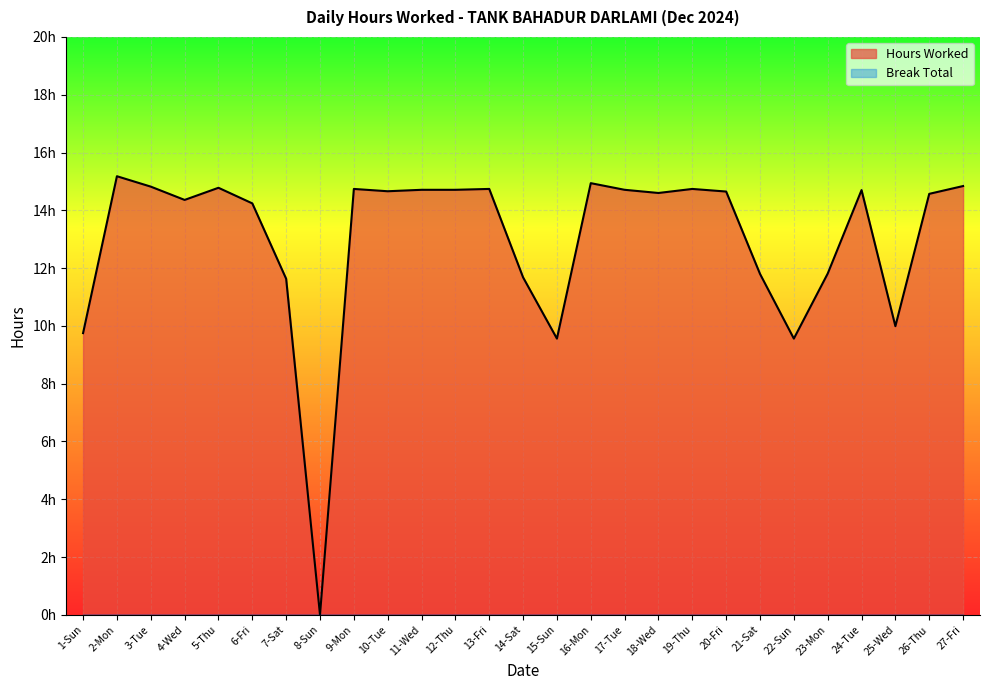

How many data points are above 14?

18